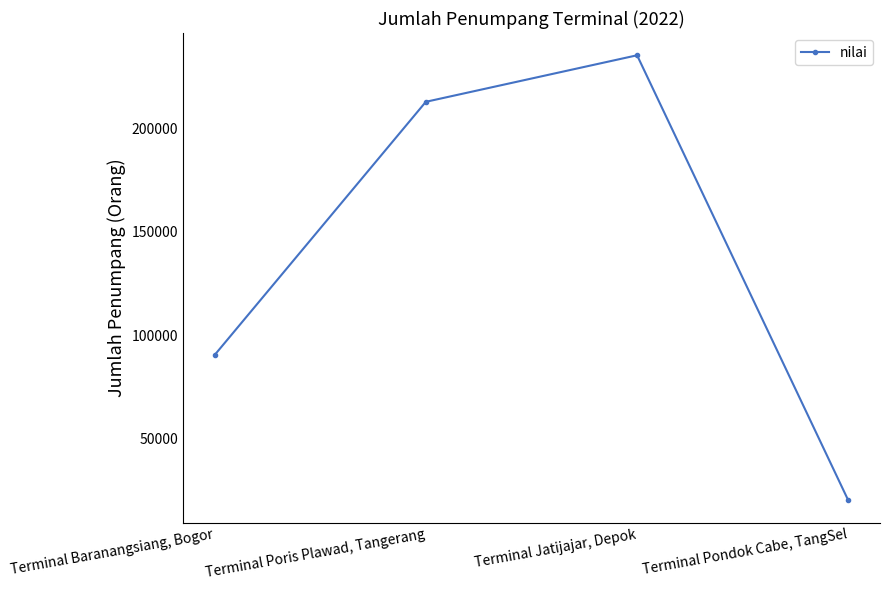

What is the label of the 4th point from the left?

Terminal Pondok Cabe, TangSel